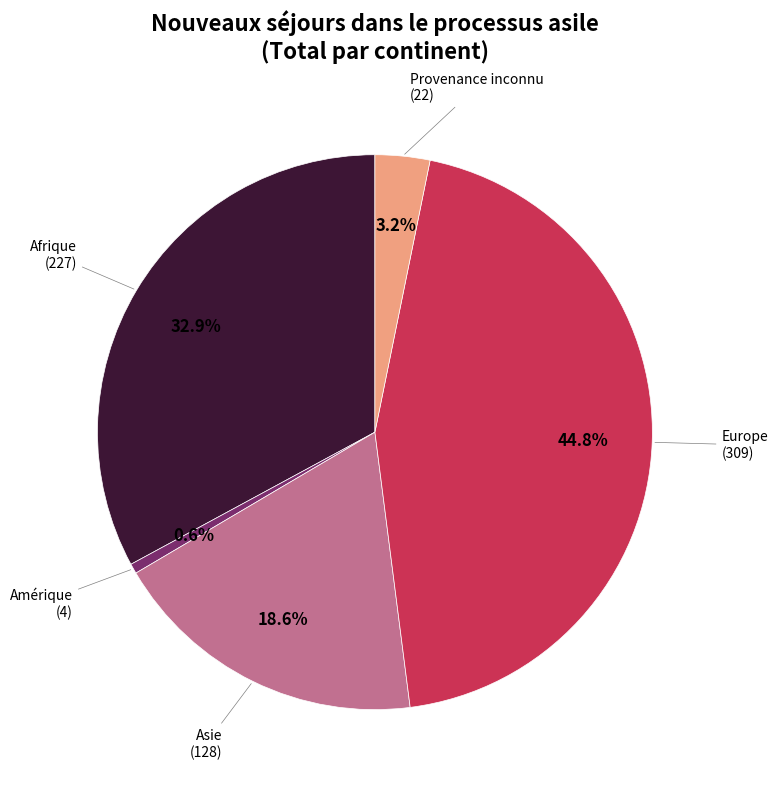

To the nearest percent, what percentage of the pie is Amérique?

1%